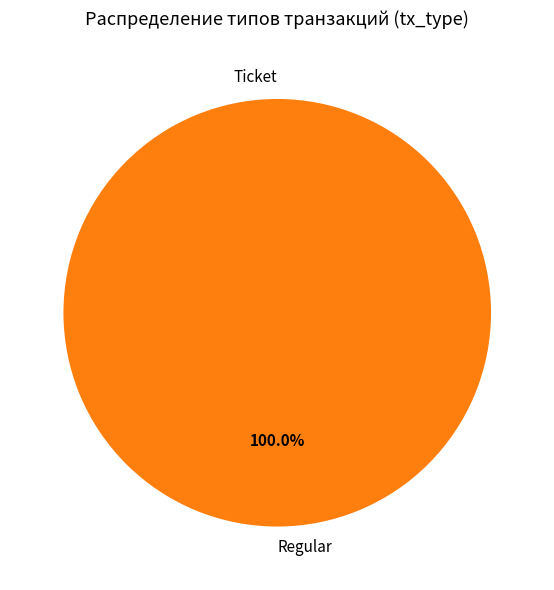

How many segments does this pie chart have?

2